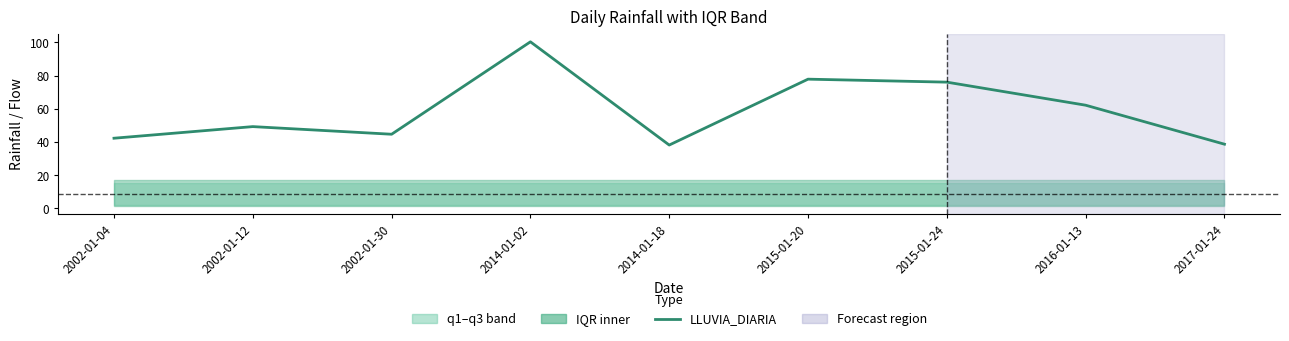

Does the chart have visible grid lines?

No